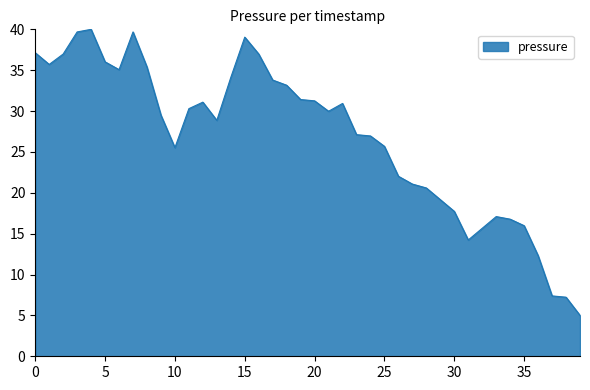

What is the difference between the maximum and minimum values?

35.0